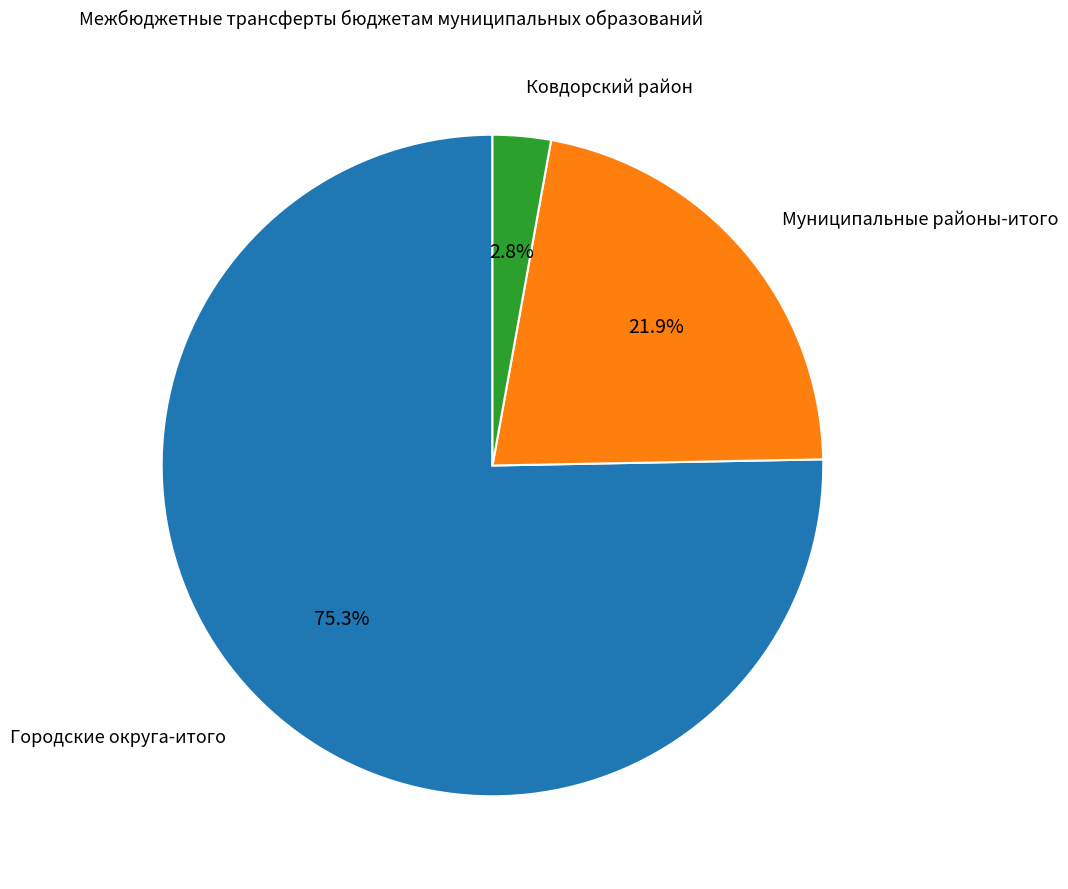

How many slices are in this pie chart?

3